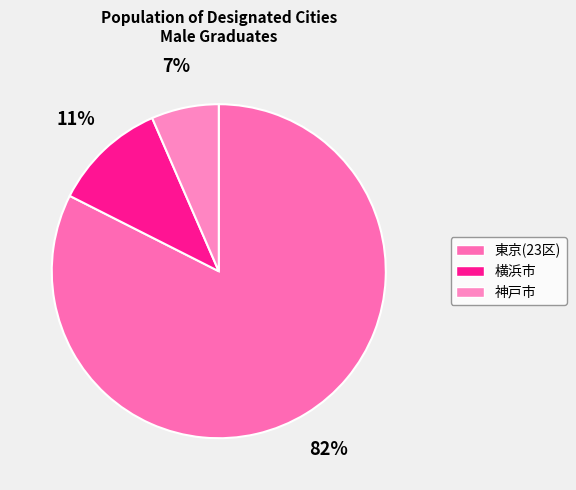

Which has a higher value, 横浜市 or 東京(23区)?

東京(23区)